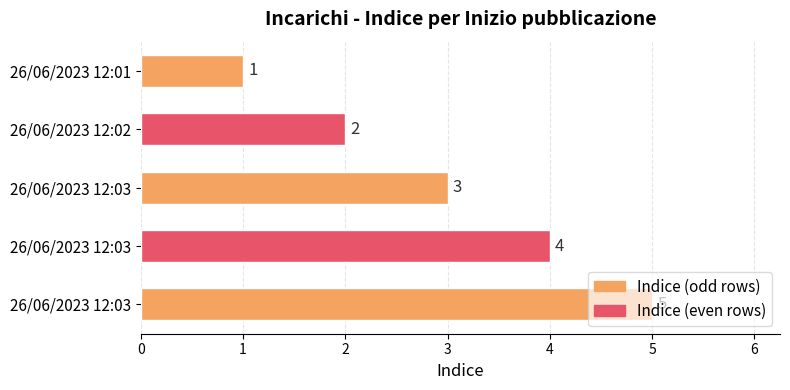

How many distinct data groups are displayed?

1